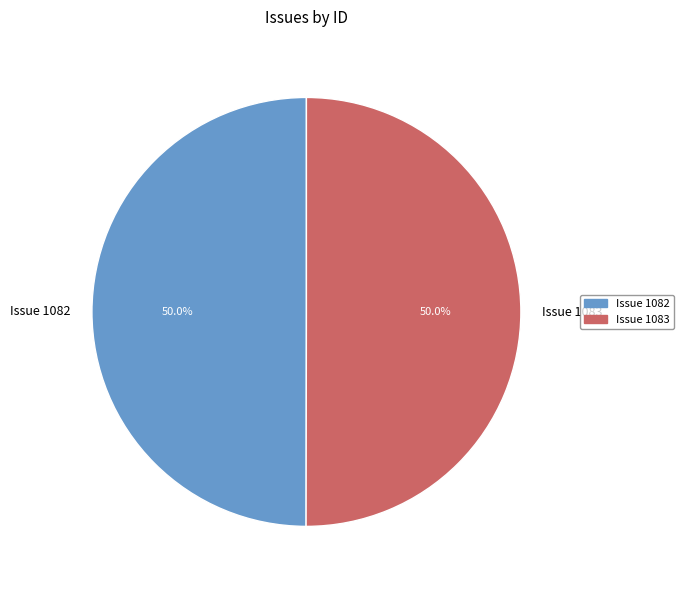

Approximately how many times larger is the value at Issue 1082 compared to Issue 1083?

1.0